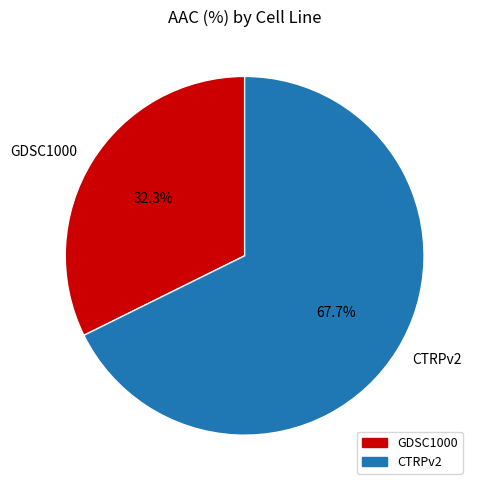

True or false: CTRPv2 accounts for 68% of the total.

True